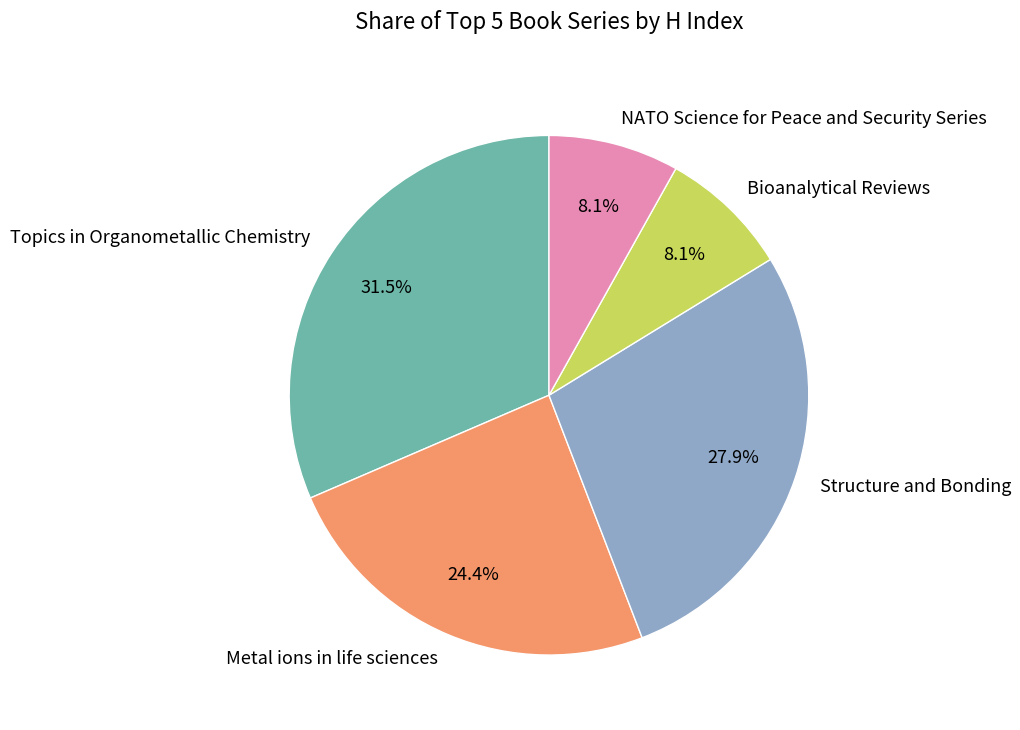

Is there a majority slice in this chart?

No